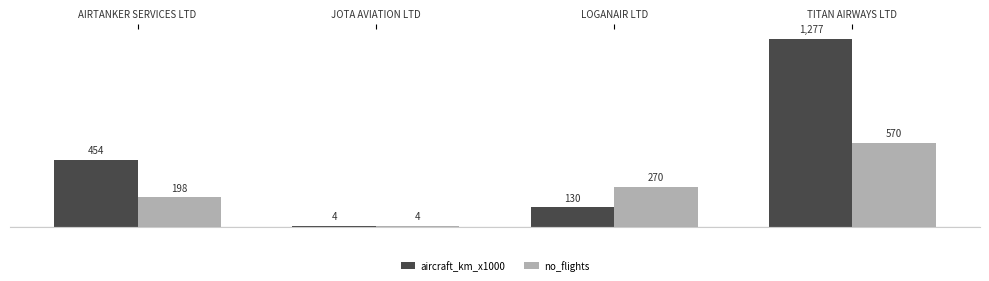

Which series has the largest total across all categories?

aircraft_km_x1000